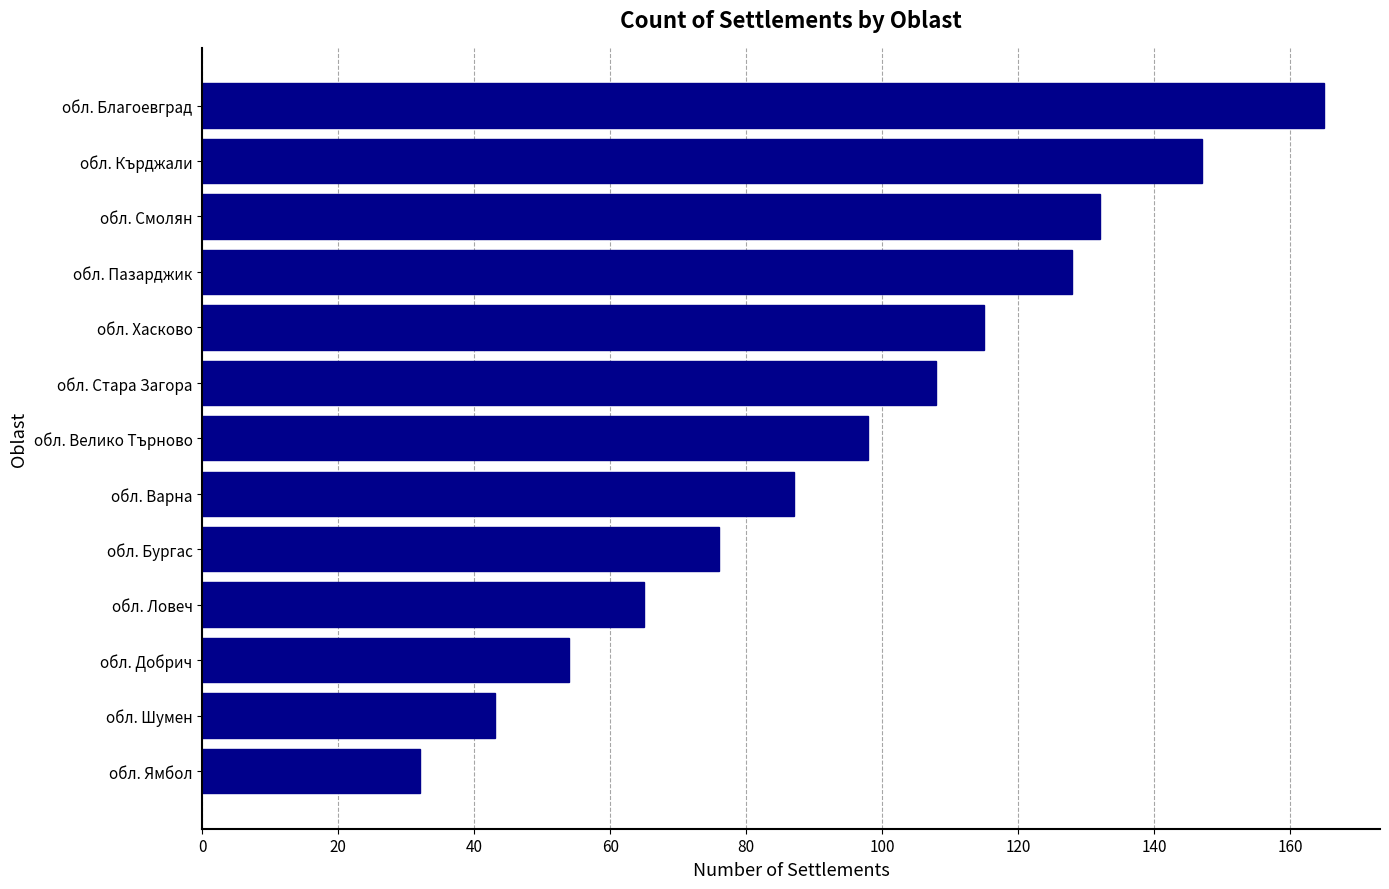

The chart shows a value of 97 at обл. Добрич. True or false?

False